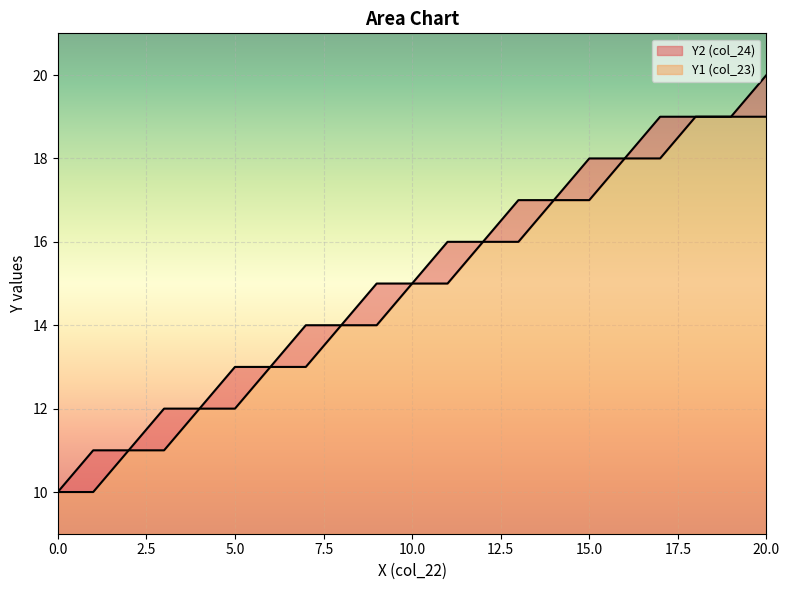

Is the value of Y1 (col_23) at 15 greater than the value of Y2 (col_24) at 4?

Yes